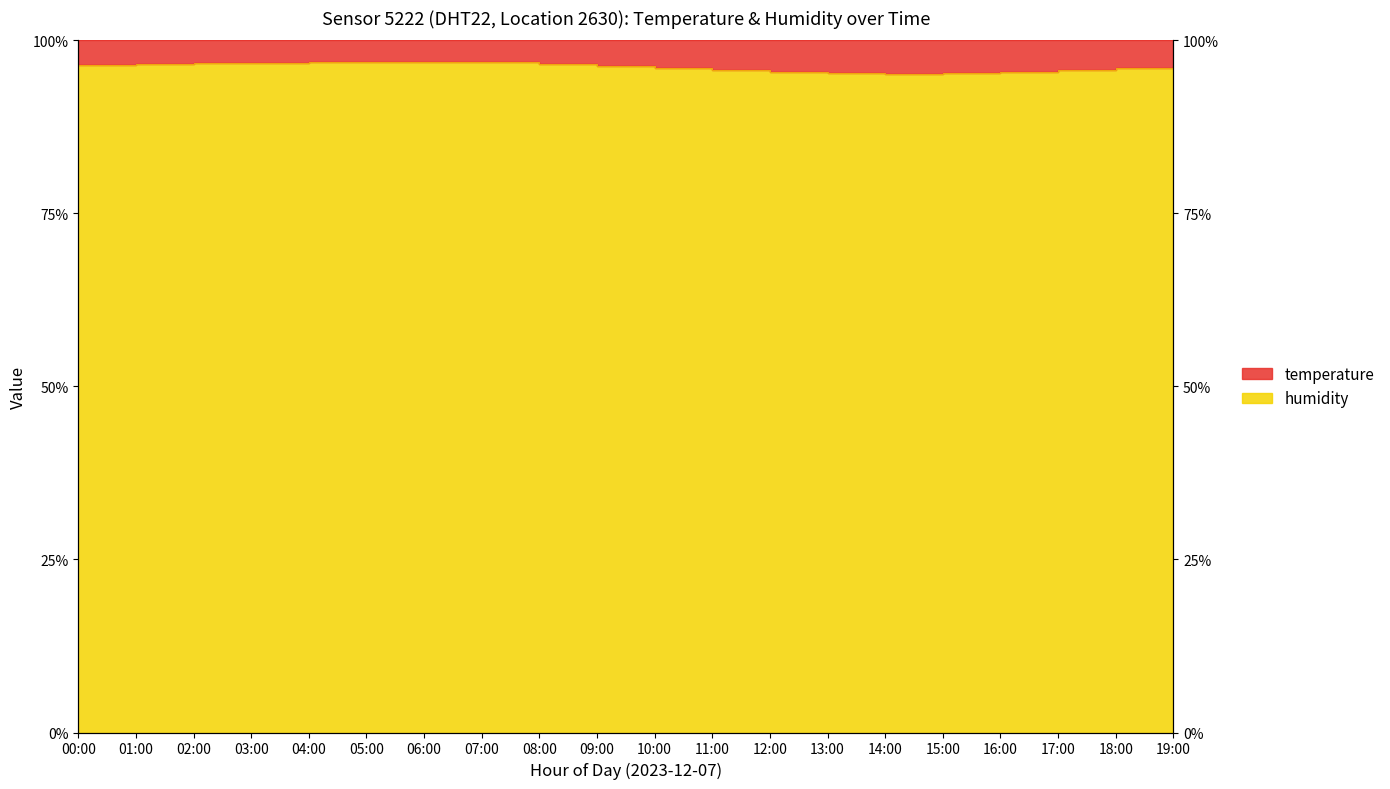

Read the value at 00:00.

96.4